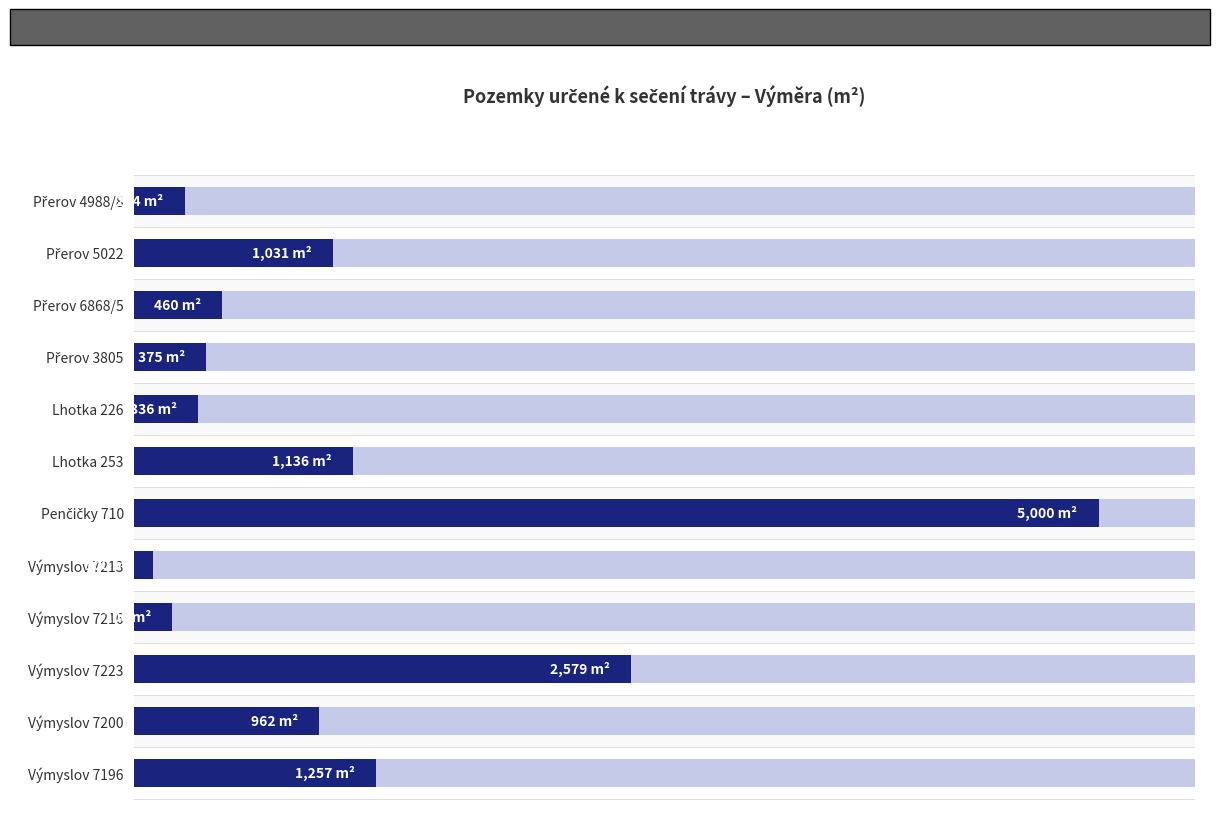

What is the maximum value shown in the chart?

5000